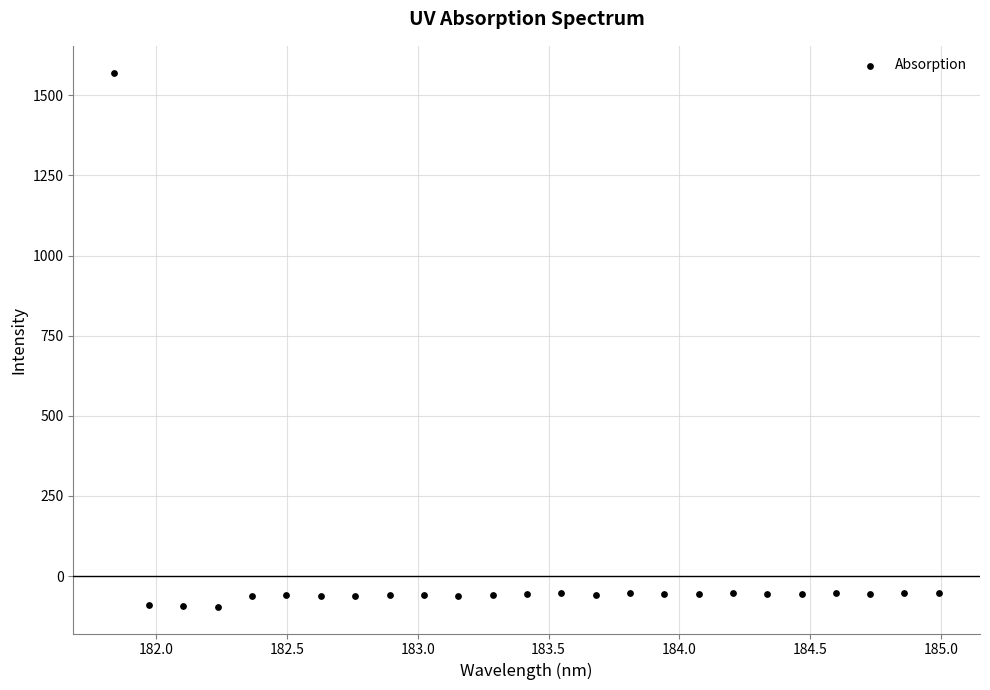

What is the range of Y values (max minus min)?

1667.0